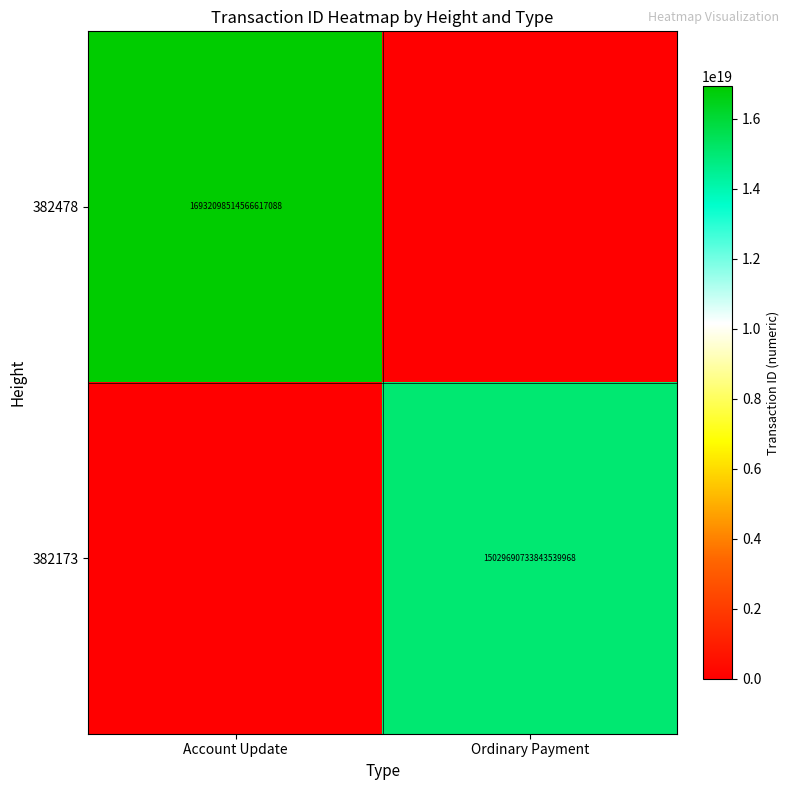

Is it true that 382478 equals 16932098514566617088 at Account Update?

True